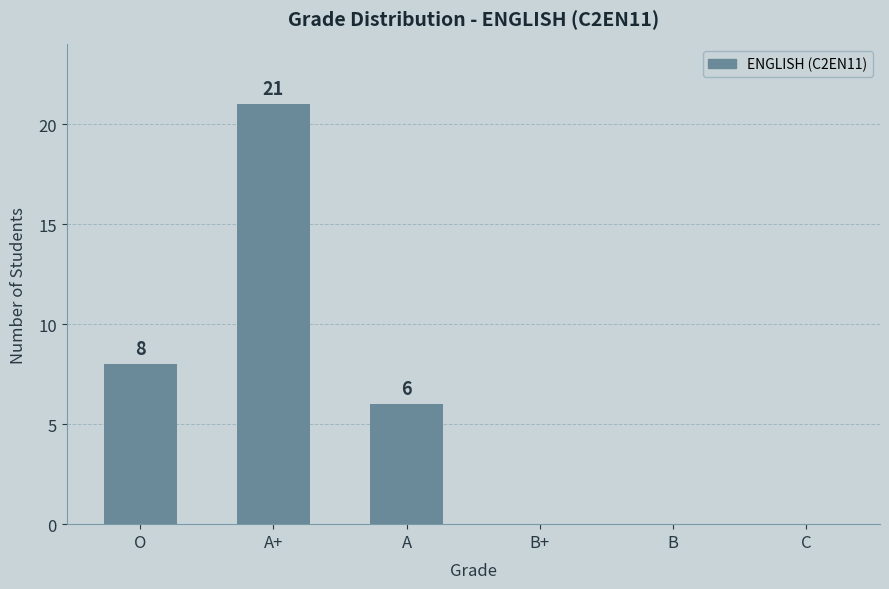

Where does the data first go above 6?

O